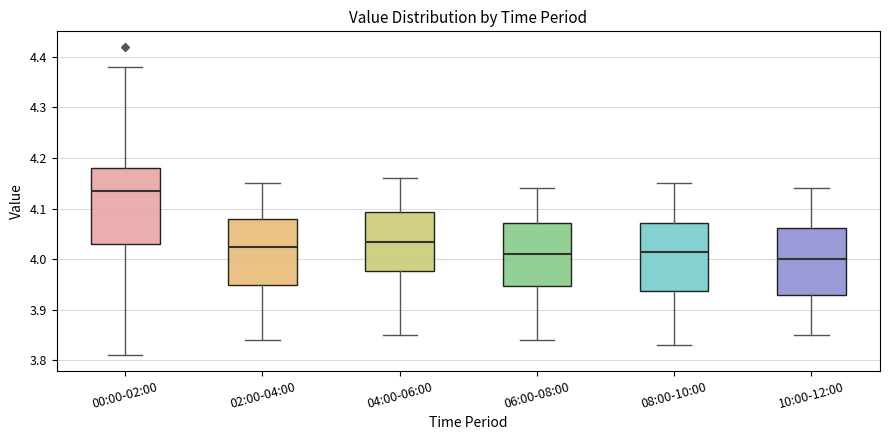

Reading left to right, transcribe this box plot: for each box, give where its median line is, the range the box spans, and where its two whiskers end, as read against the y-axis. The values are not printed on the chart, so give them approximately, as read against the axis.

00:00-02:00: median 4.14, box 4.03 to 4.18, whiskers 3.81 to 4.38
02:00-04:00: median 4.03, box 3.95 to 4.08, whiskers 3.84 to 4.15
04:00-06:00: median 4.04, box 3.98 to 4.09, whiskers 3.85 to 4.16
06:00-08:00: median 4.01, box 3.95 to 4.07, whiskers 3.84 to 4.14
08:00-10:00: median 4.02, box 3.94 to 4.07, whiskers 3.83 to 4.15
10:00-12:00: median 4.00, box 3.93 to 4.06, whiskers 3.85 to 4.14